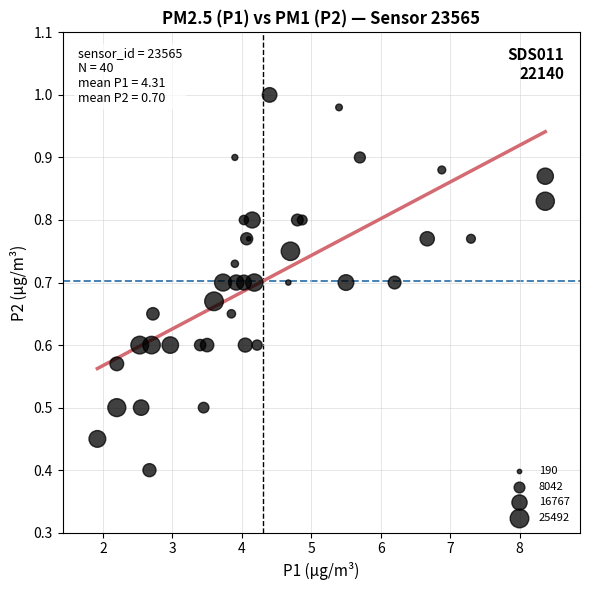

What Y value in the scatter plot is closest to 0?

0.4